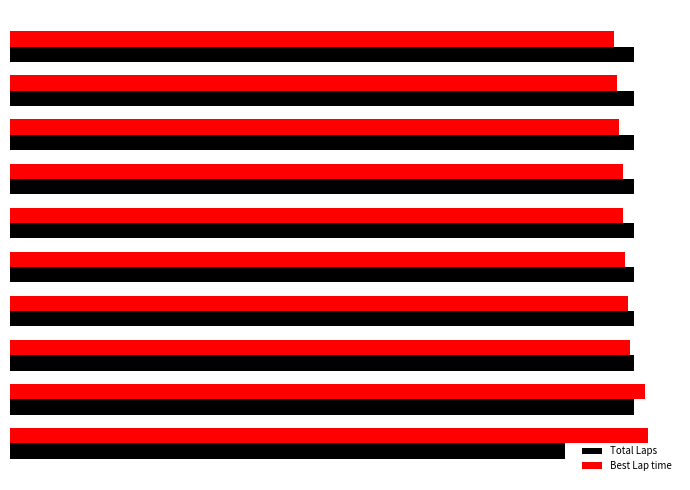

What is the maximum value shown in the chart?

51.6